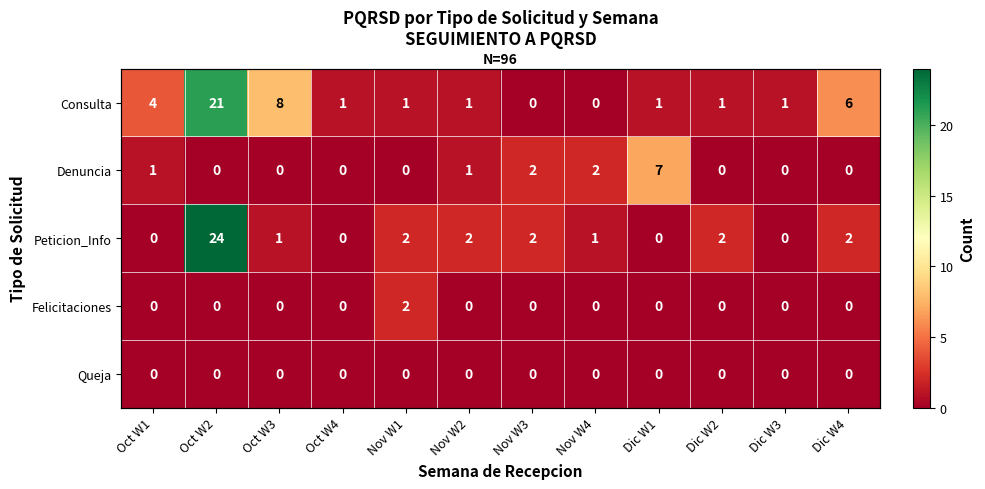

Which series has the largest range (max minus min)?

Peticion_Info